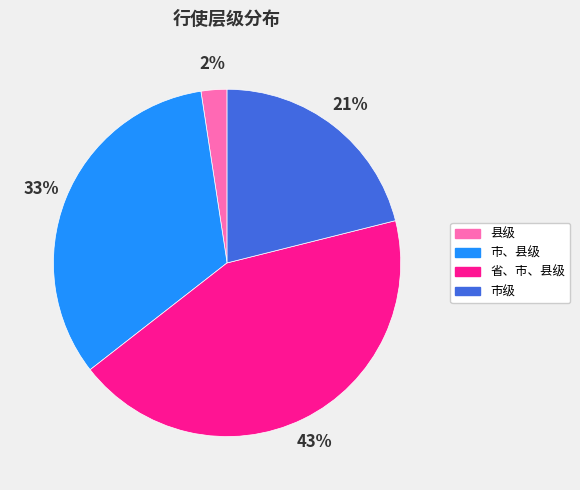

Between 县级 and 省、市、县级, which is larger?

省、市、县级